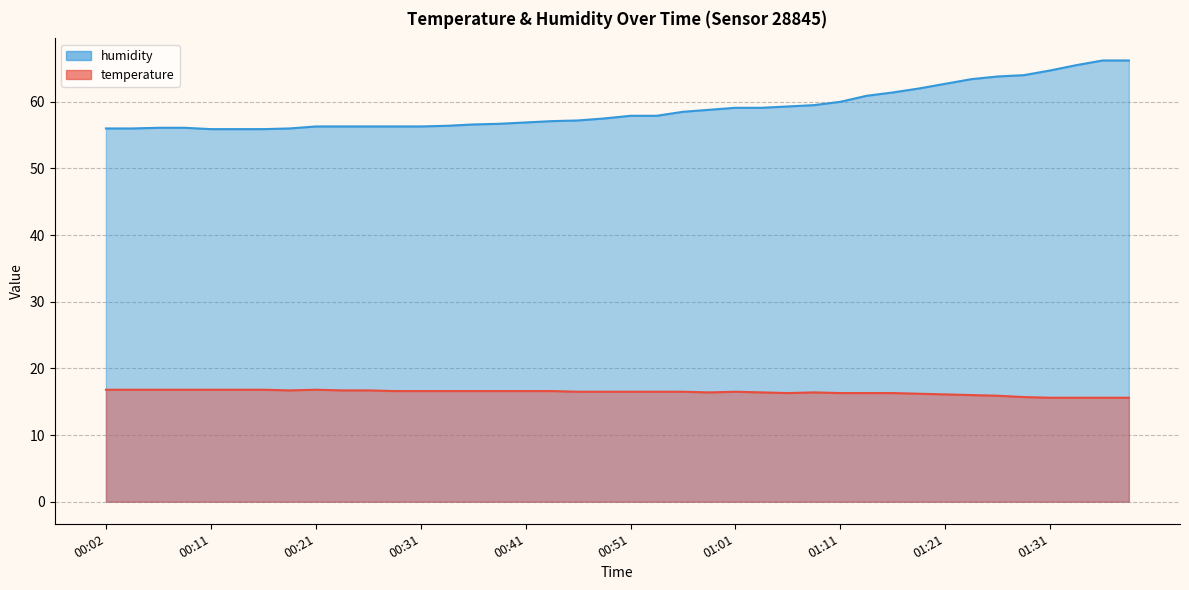

Does the chart have visible grid lines?

Yes